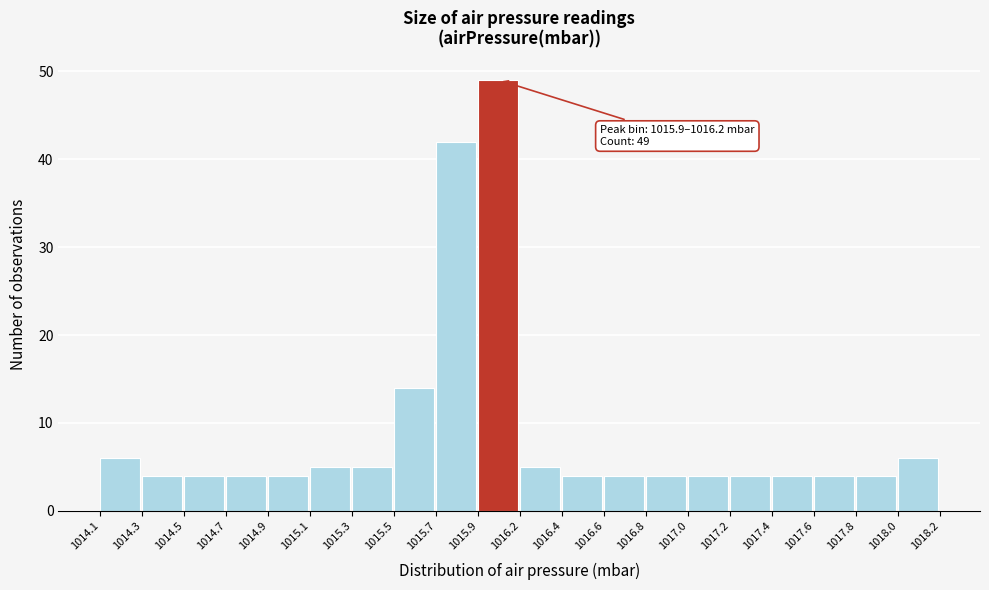

Reading right to left, extract all data points from this chart.

1018.0=6	1017.8=4	1017.6=4	1017.4=4	1017.2=4	1017.0=4	1016.8=4	1016.6=4	1016.4=4	1016.2=5	1015.9=49	1015.7=42	1015.5=14	1015.3=5	1015.1=5	1014.9=4	1014.7=4	1014.5=4	1014.3=4	1014.1=6